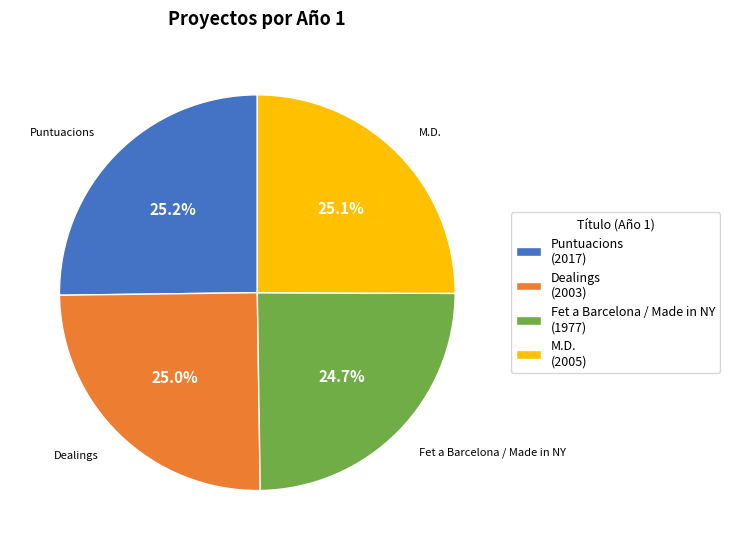

Approximately how many times larger is the value at Fet a Barcelona / Made in NY compared to M.D.?

1.0